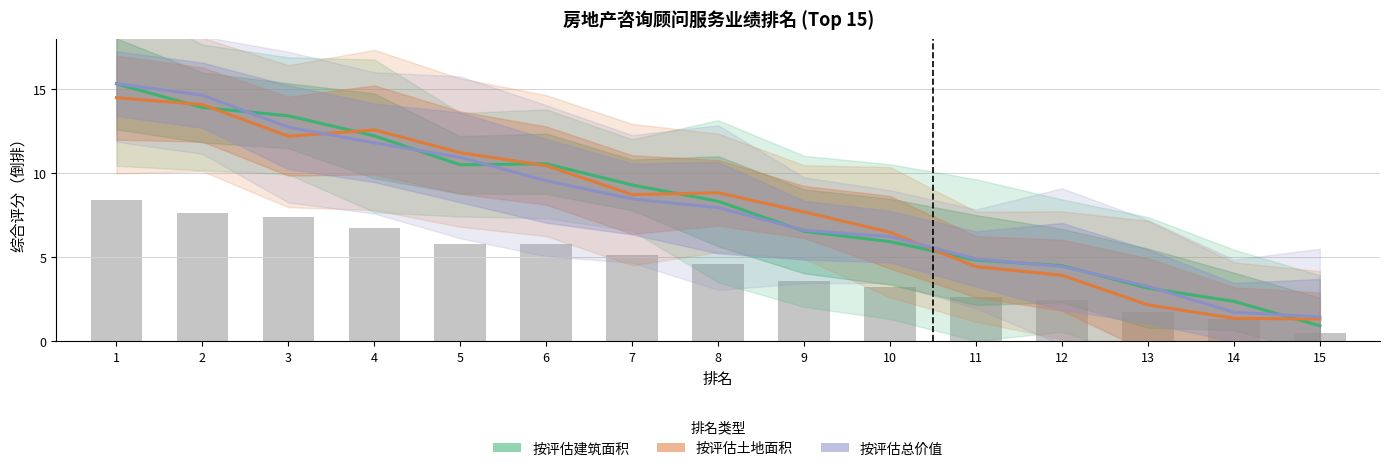

What is the average value of the 按评估建筑面积 series?

8.1